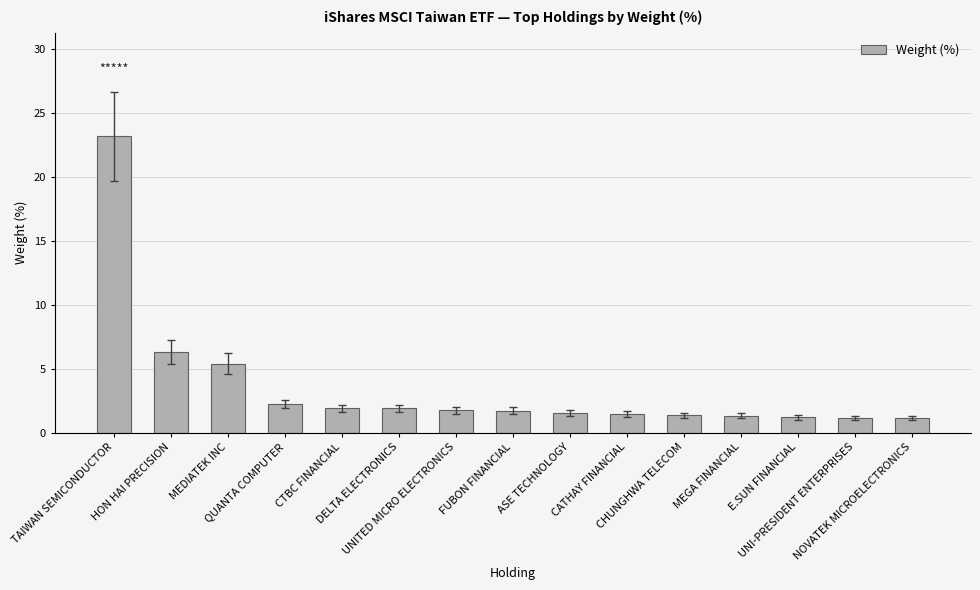

What is the label of the 5th bar from the right?

CHUNGHWA TELECOM